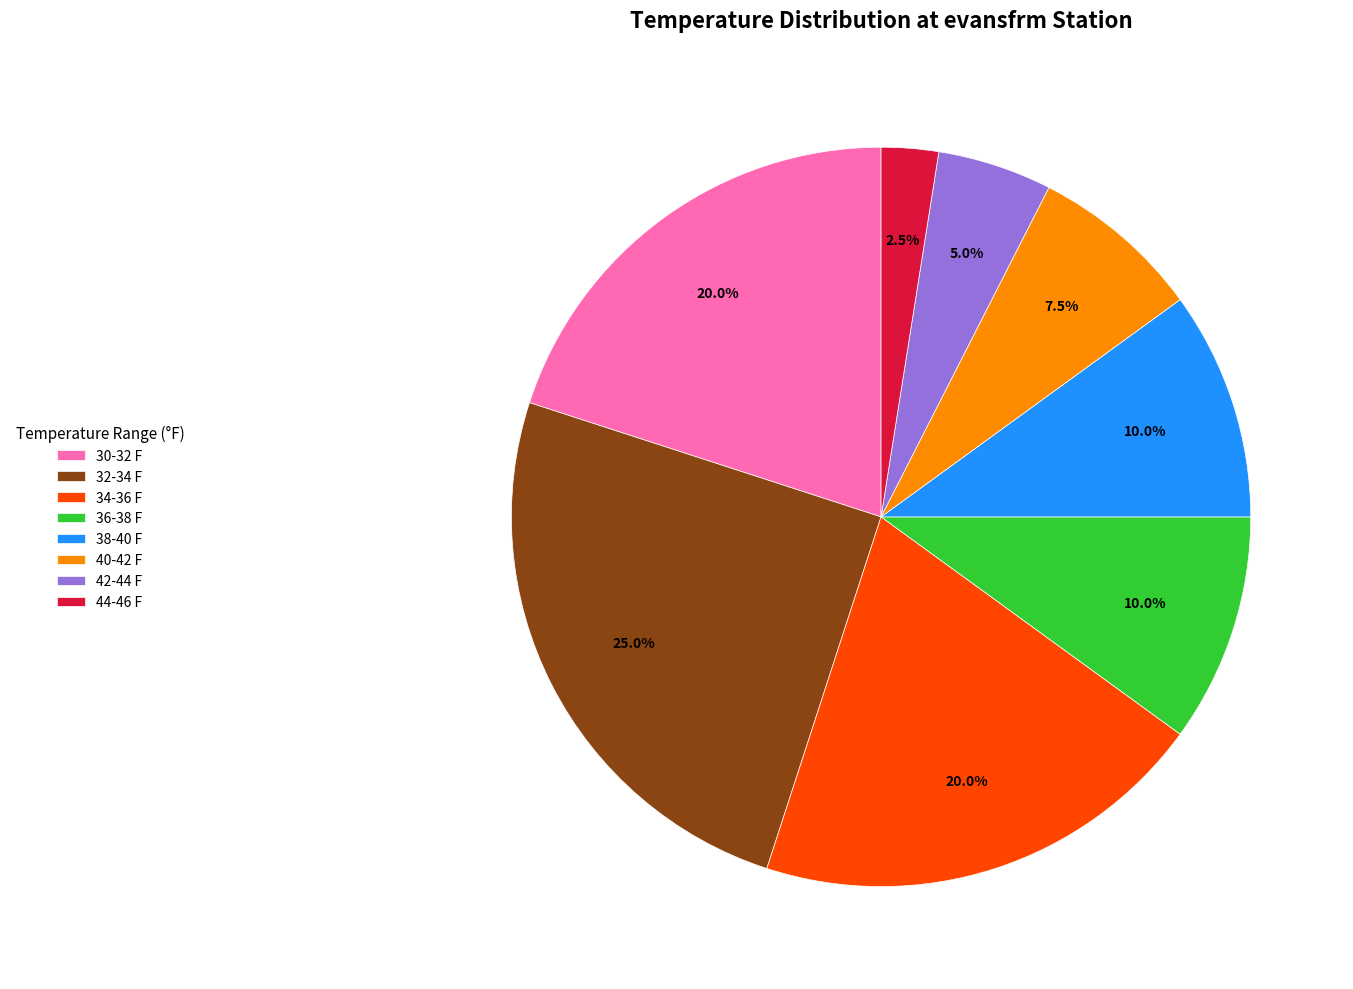

How many slices are in this pie chart?

8